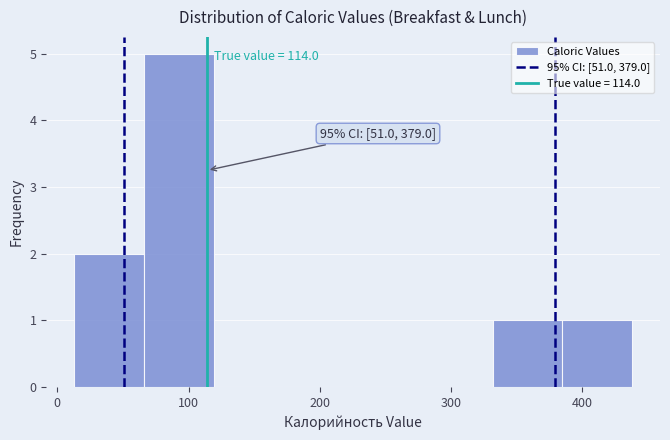

Which range on the x-axis has the tallest bar?

70 to 120